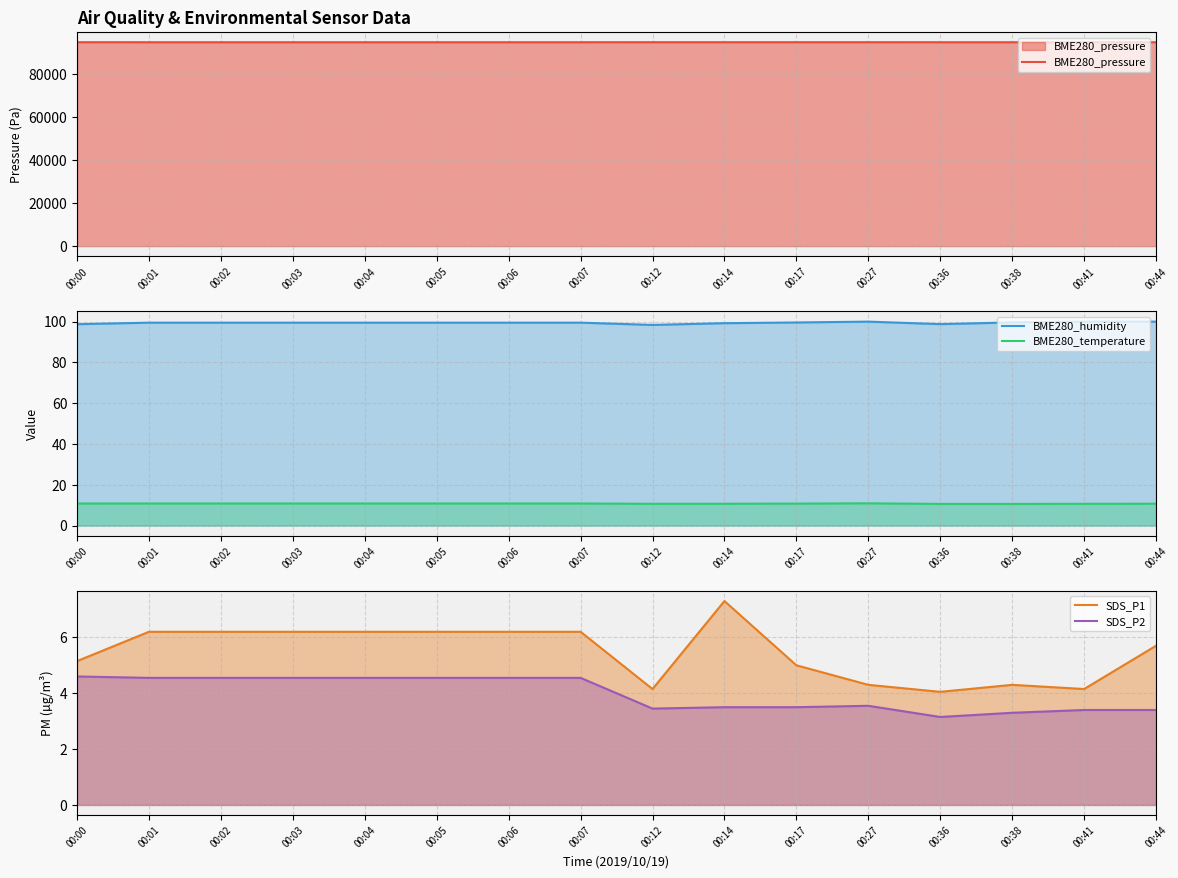

Is the value of SDS_P2 at 00:01 greater than the value of BME280_pressure at 00:03?

No